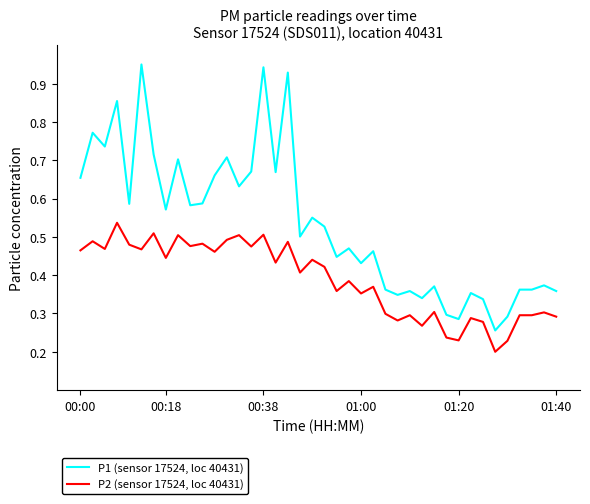

Which series has the largest total across all categories?

P1 (sensor 17524, loc 40431)